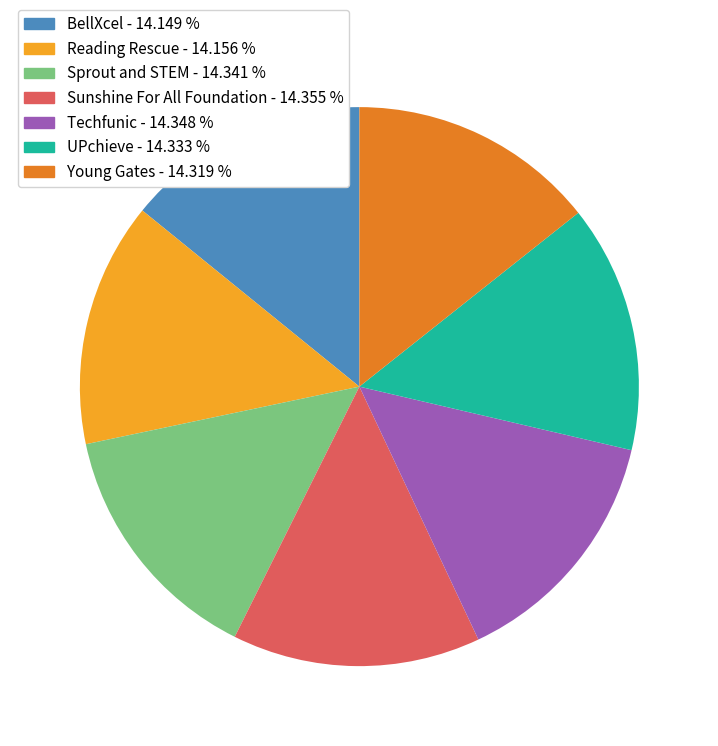

Is the sum of BellXcel - 14.149 % and Sunshine For All Foundation - 14.355 % greater than half?

No